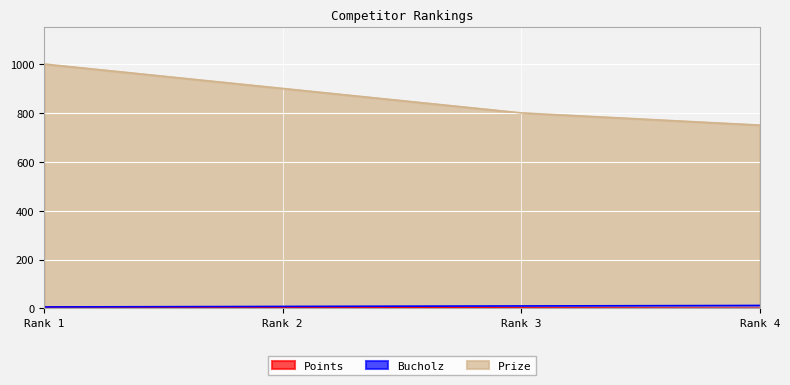

Which series has the largest range (max minus min)?

Prize